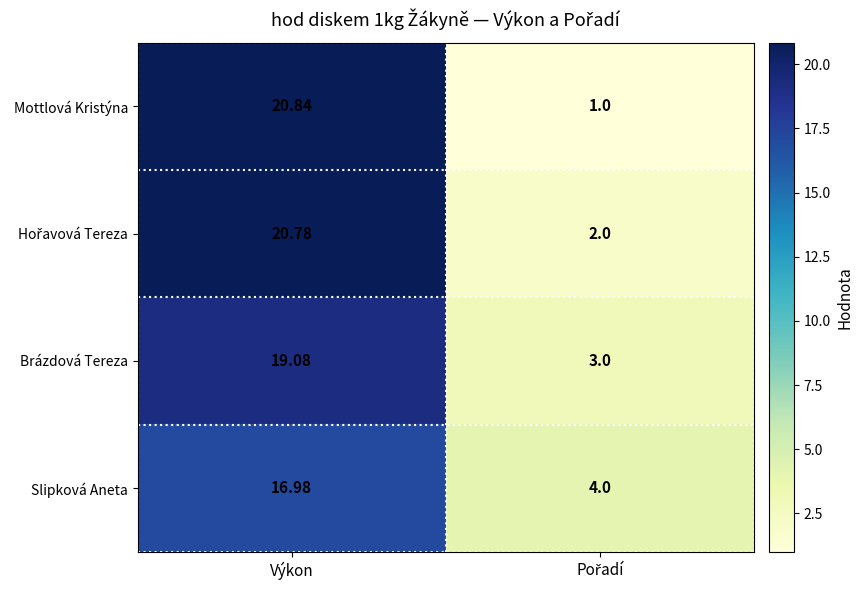

Which series has the largest range (max minus min)?

Mottlová Kristýna